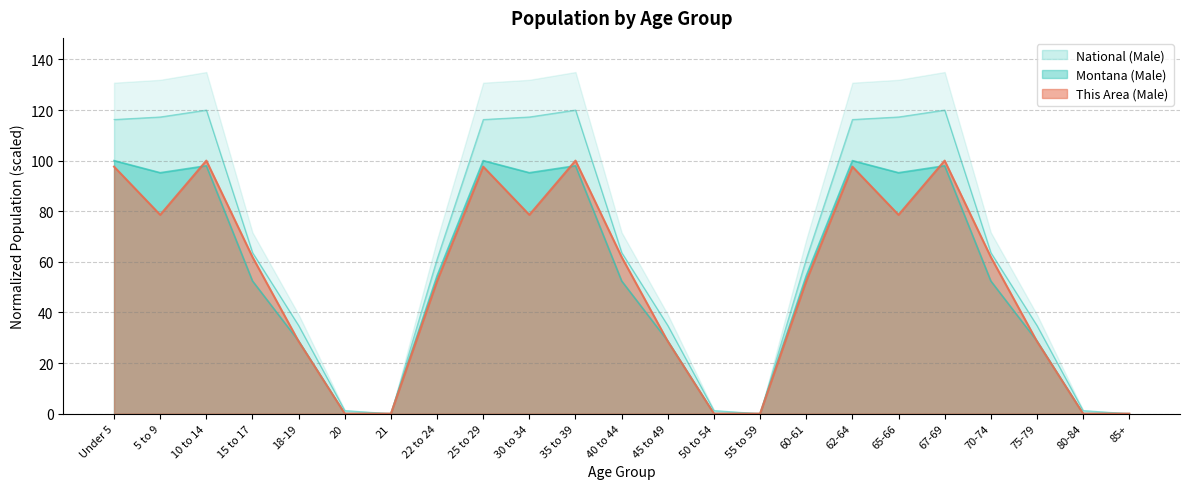

At which label does Montana (Male) first exceed 52?

Under 5